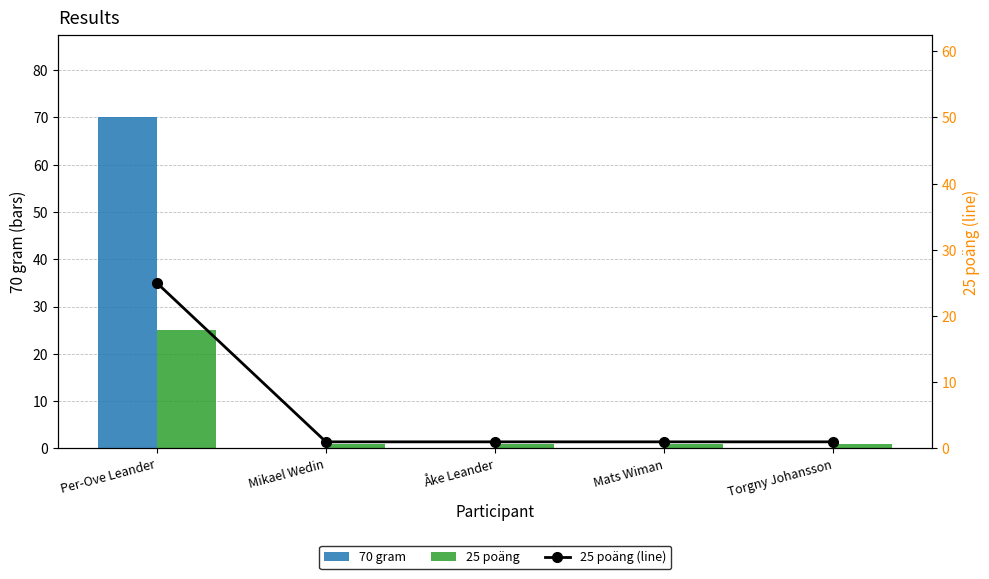

What is the approximate value of 25 poäng at Per-Ove Leander?

25